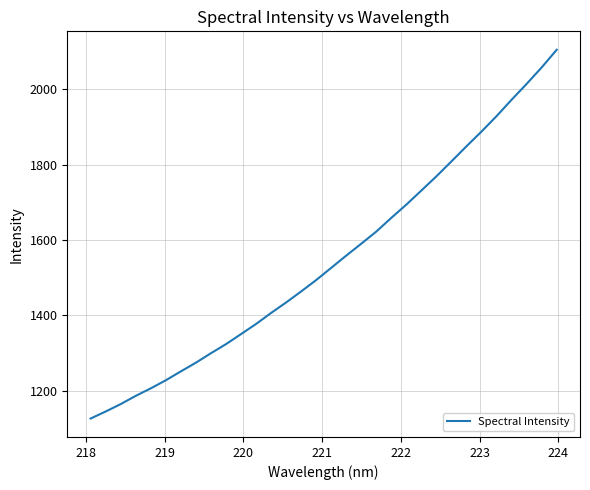

What is the maximum value shown in the chart?

2104.5